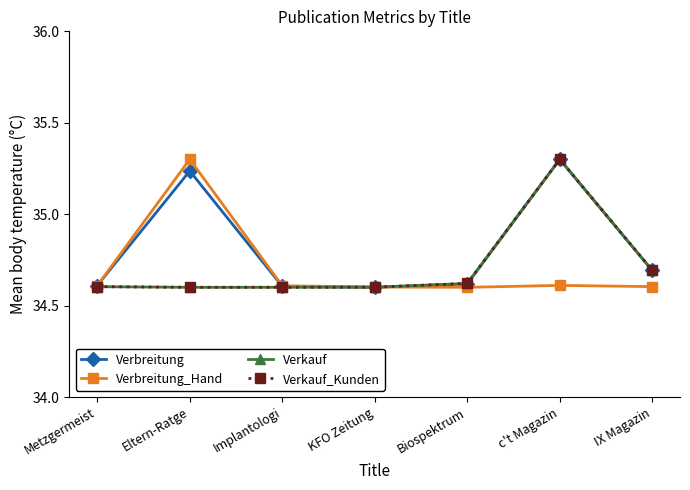

What is the label of the 5th point from the right?

Implantologi